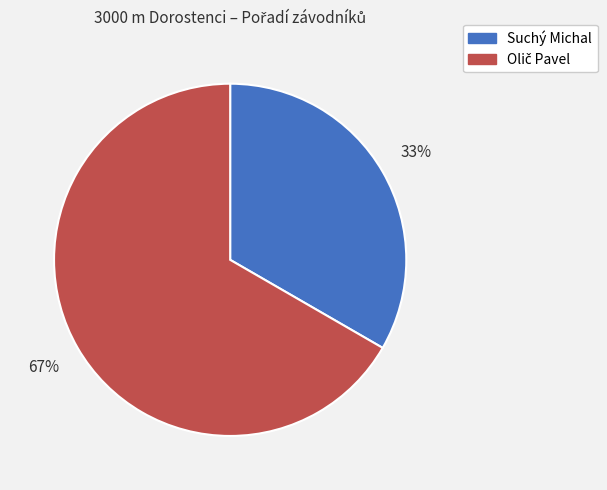

Is it true that Suchý Michal is 33% of the pie?

True